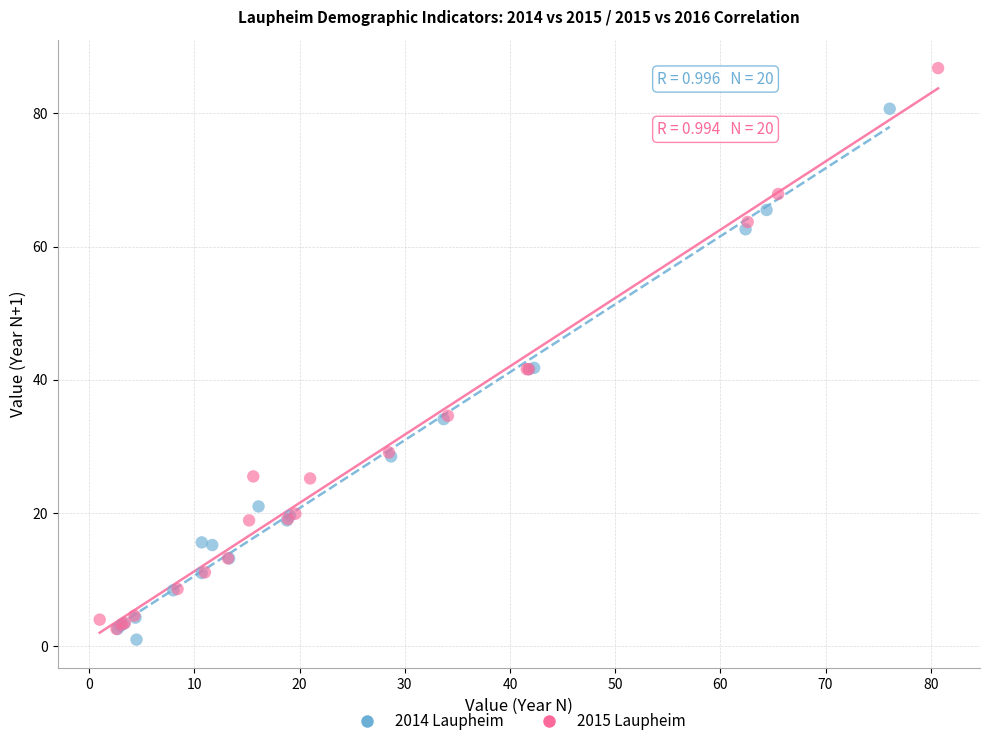

Which series contains the highest Y value?

2015 Laupheim